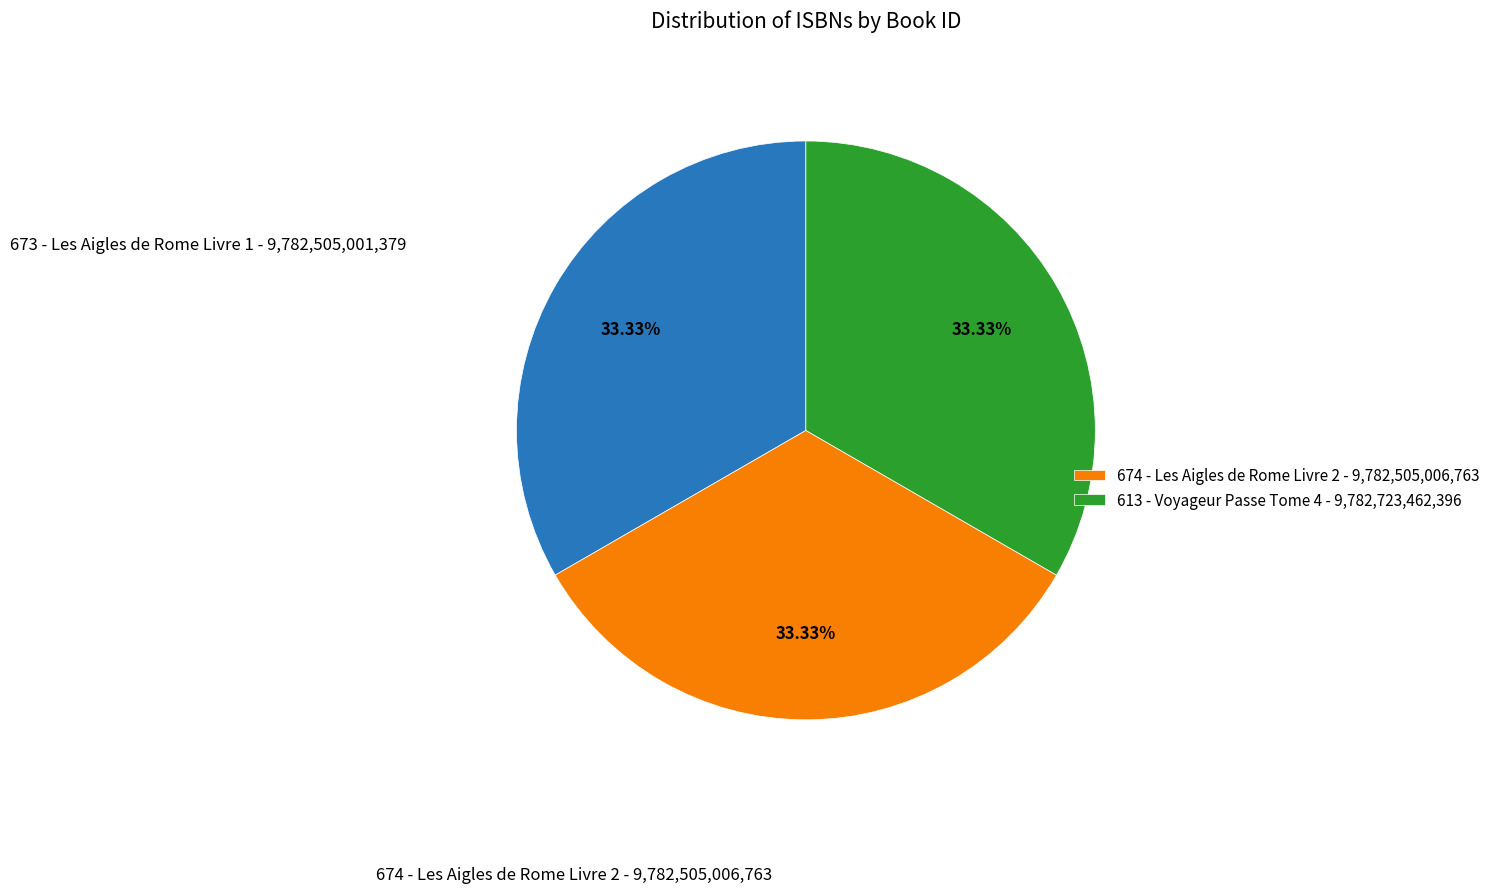

Is there any slice that represents more than half of the pie?

No